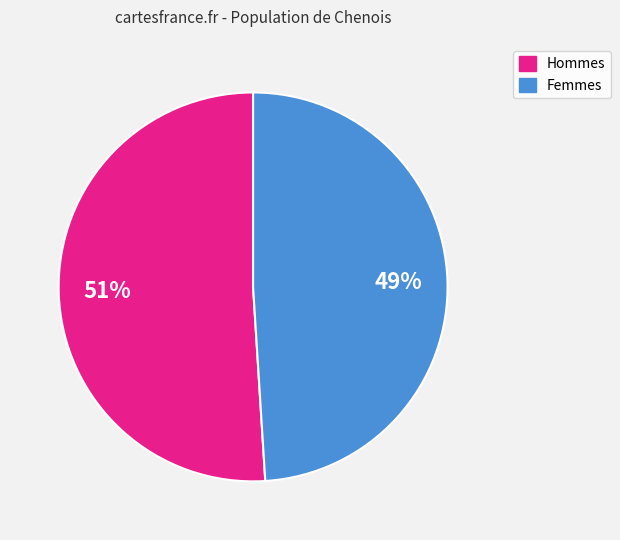

To the nearest percent, what is the average slice percentage?

50%